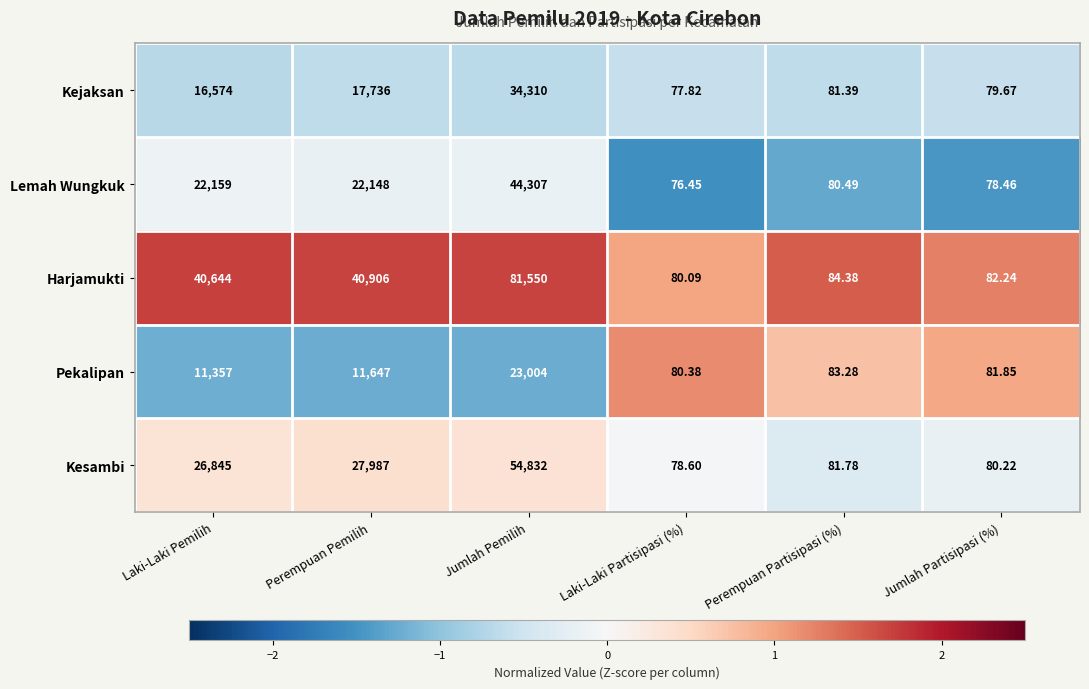

At which category does the chart reach its minimum across all series?

Laki-Laki Partisipasi (%)